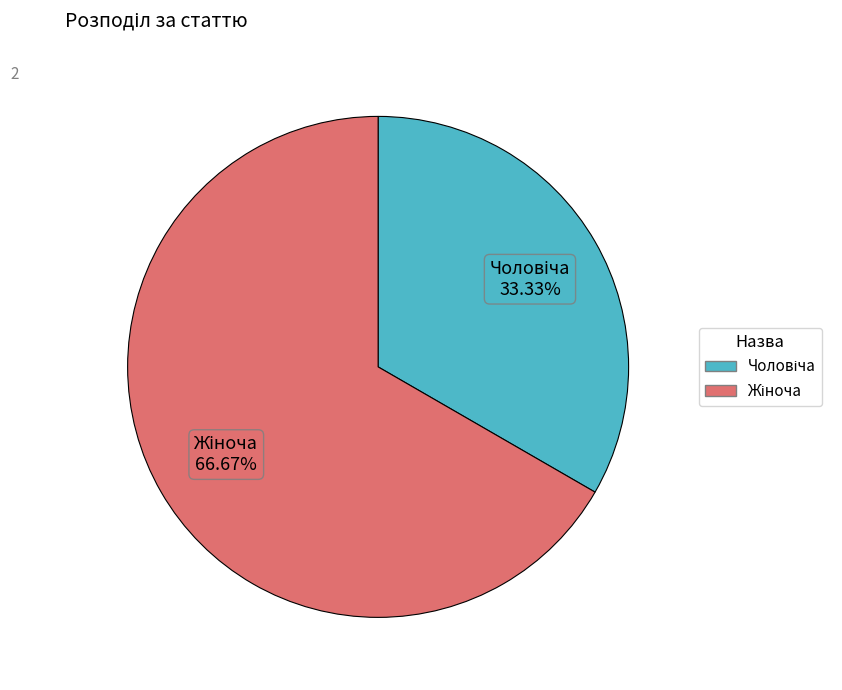

How many slices are in this pie chart?

2